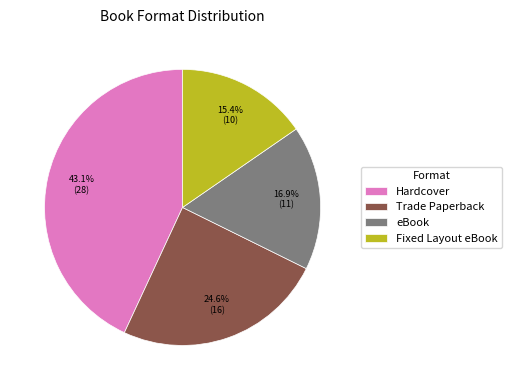

To the nearest percent, what percentage of the pie is Trade Paperback?

25%